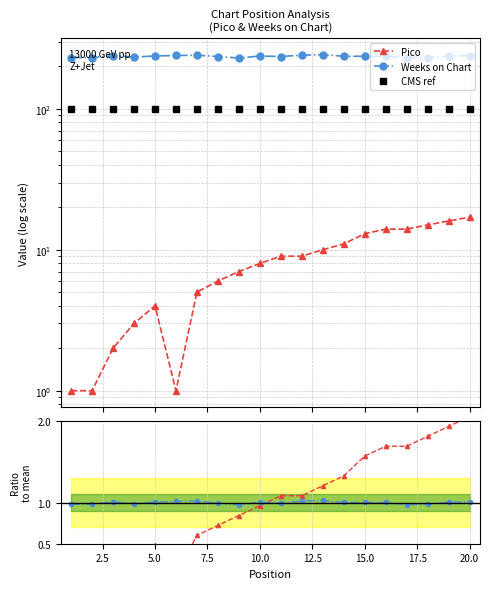

Which series has the largest range (max minus min)?

Pico